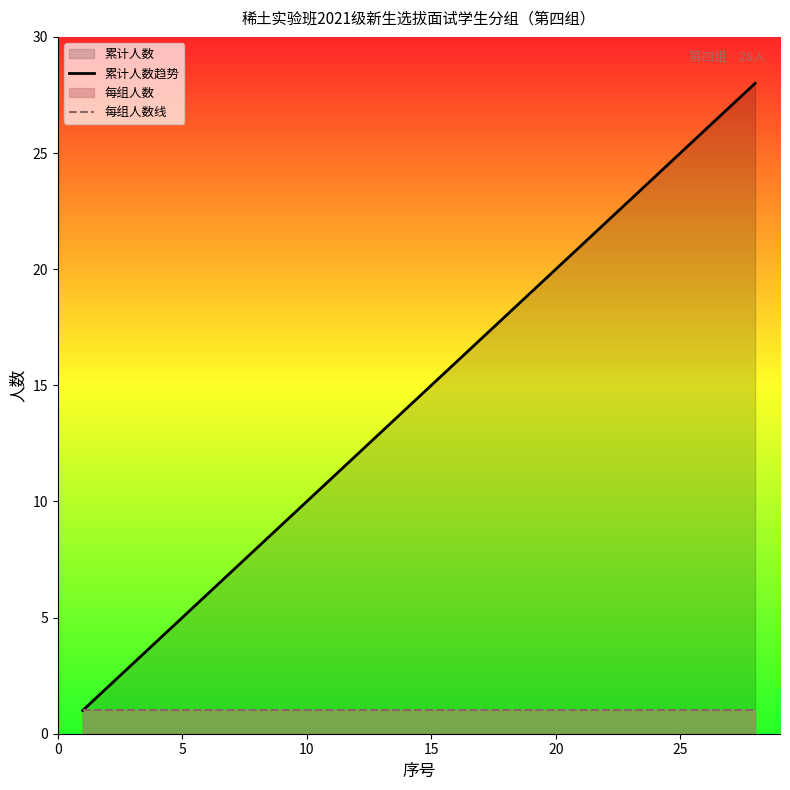

Which series has the largest range (max minus min)?

累计人数趋势